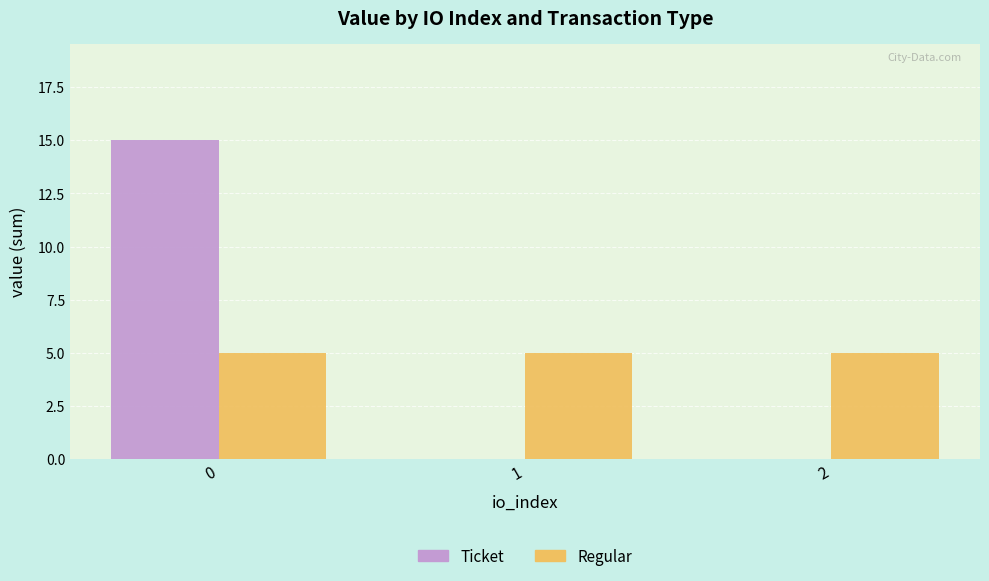

Which series has the widest spread of values?

Ticket